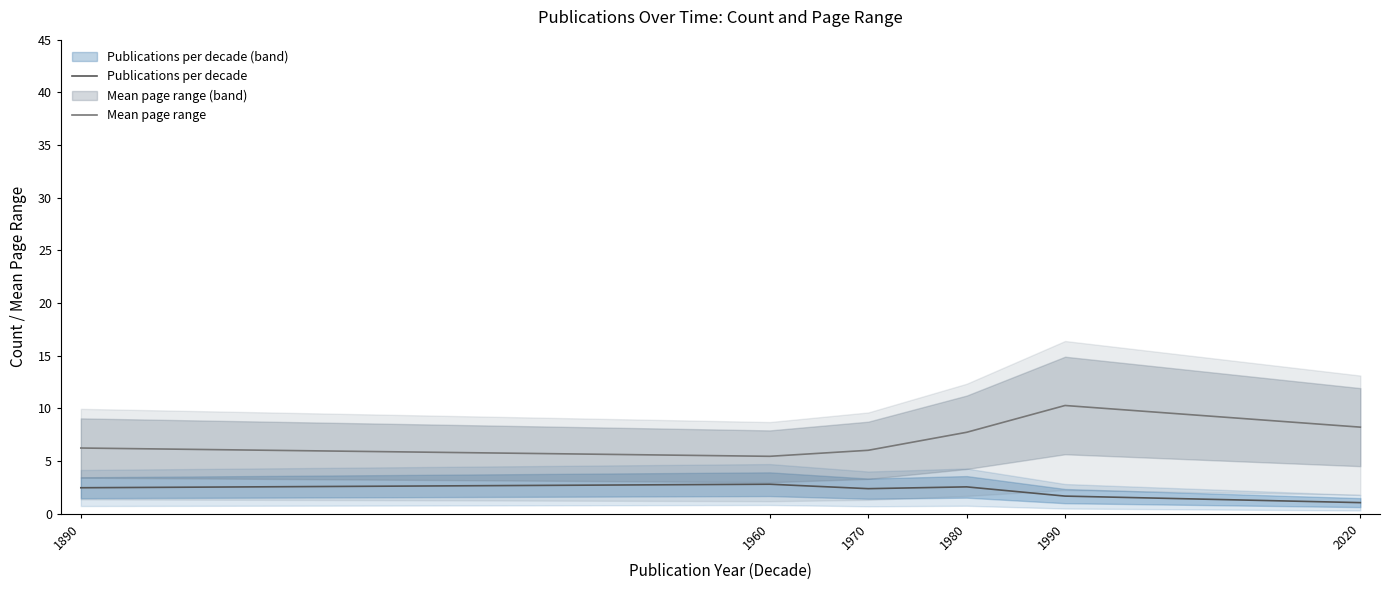

What is the difference between the Publications per decade values at 1960 and 1990?

1.1